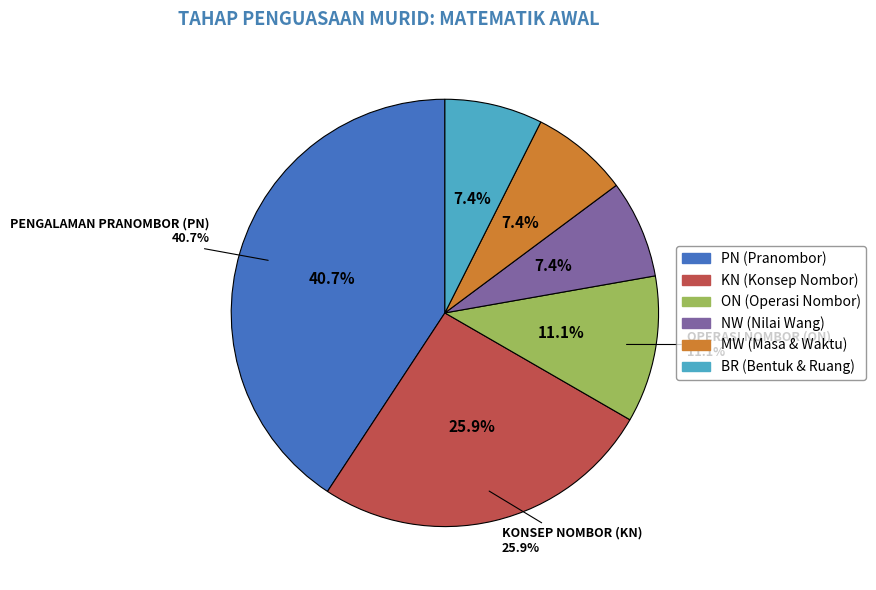

Is there a majority slice in this chart?

No